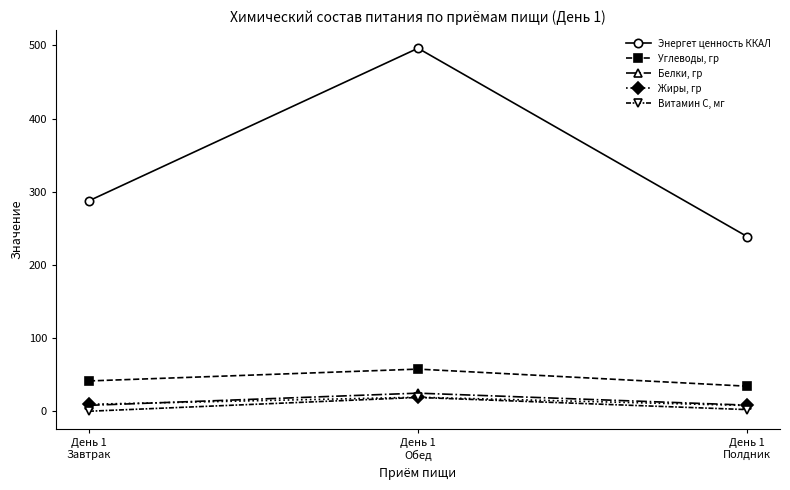

What position from the left is День 1
Завтрак?

1